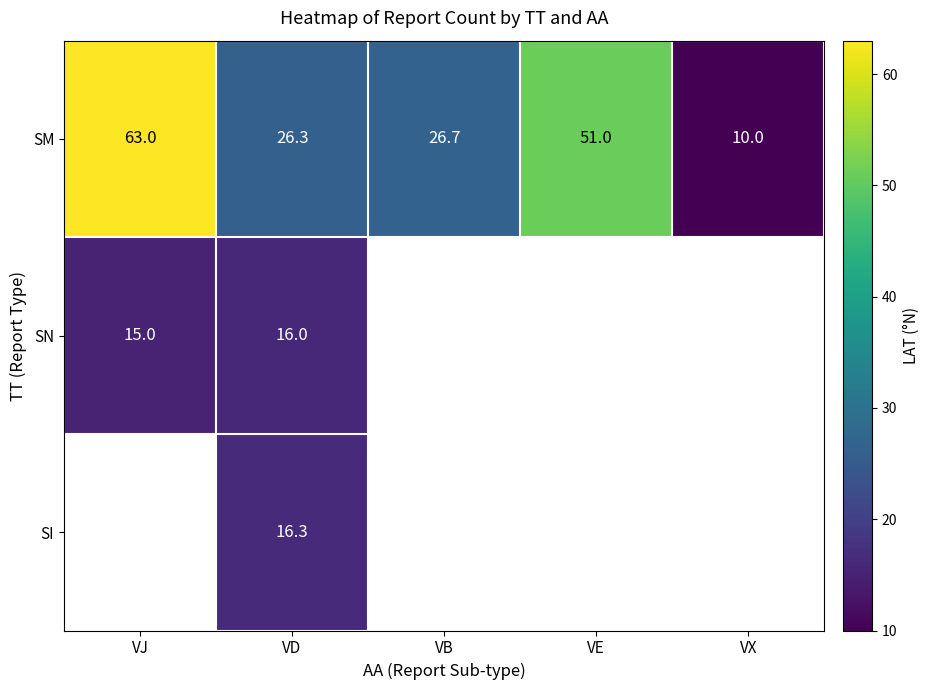

What is the average value of the SM series?

35.4